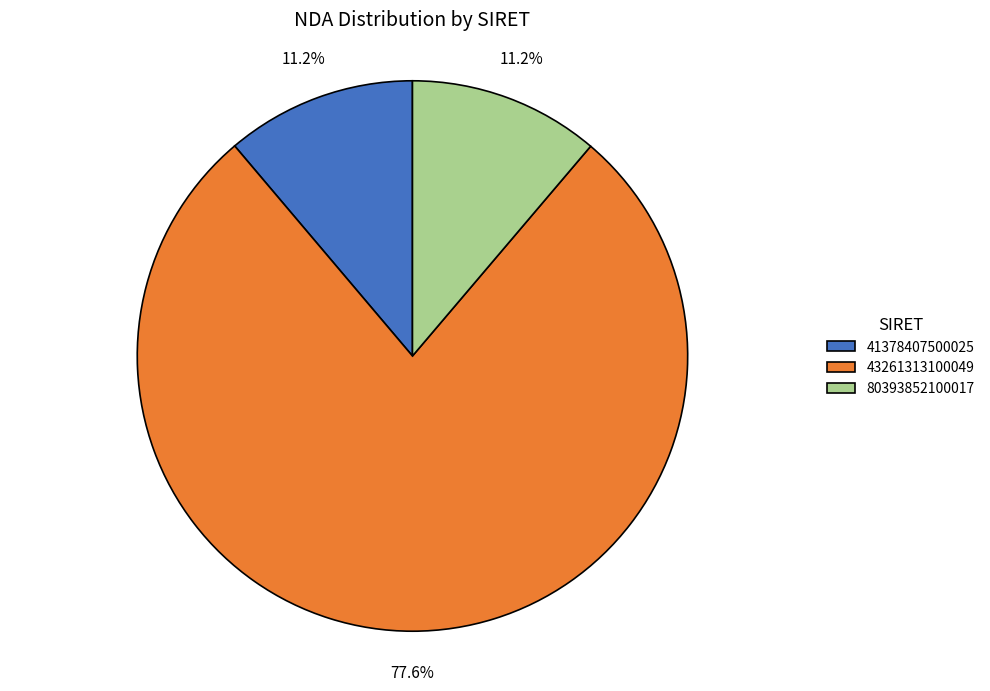

Which slice represents more than half of the pie?

43261313100049